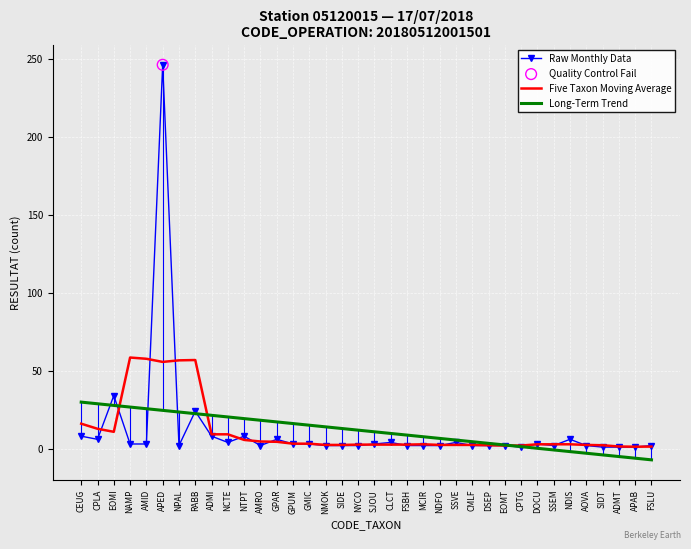

Which series has the largest range (max minus min)?

Raw Monthly Data